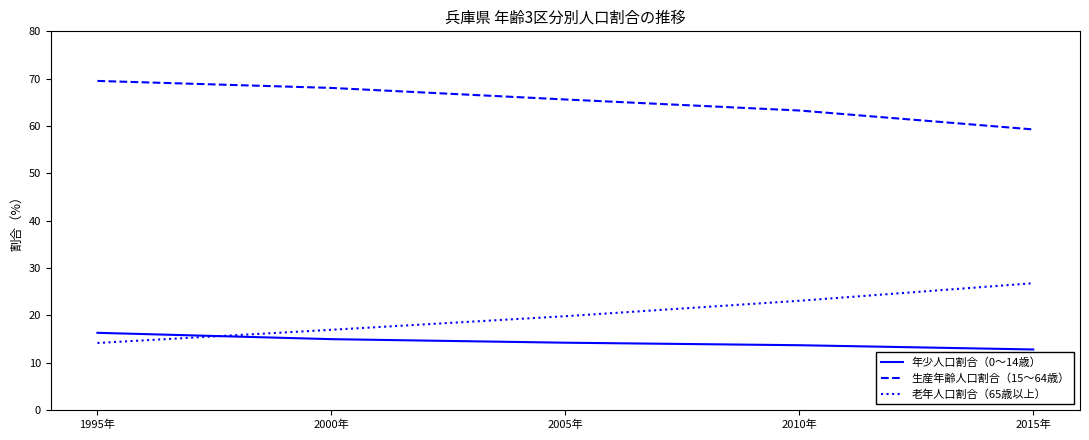

What is the smallest value displayed?

12.8